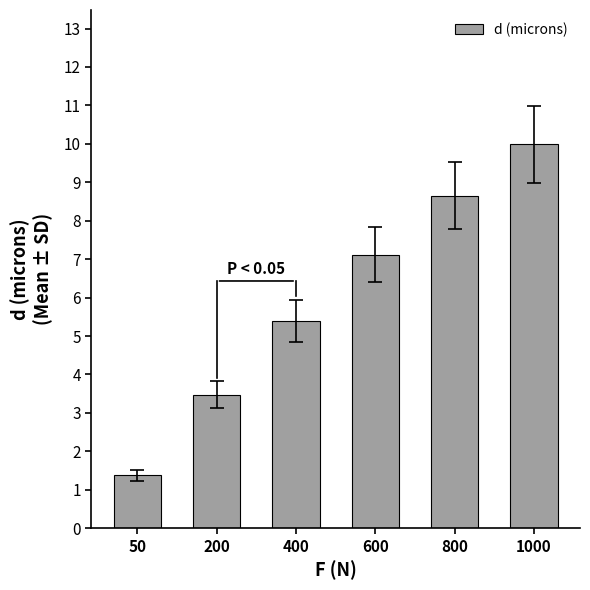

What is the difference between the maximum and minimum values?

8.6